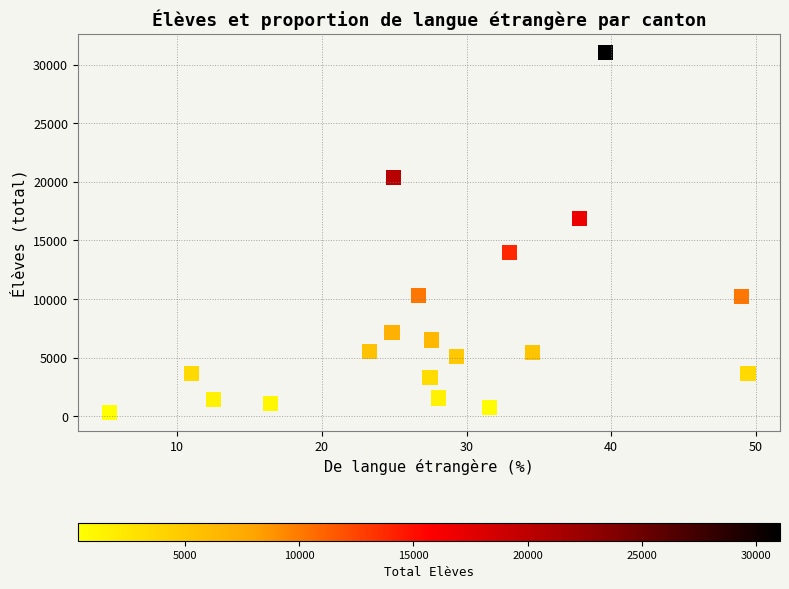

What is the range of Y values (max minus min)?

30726